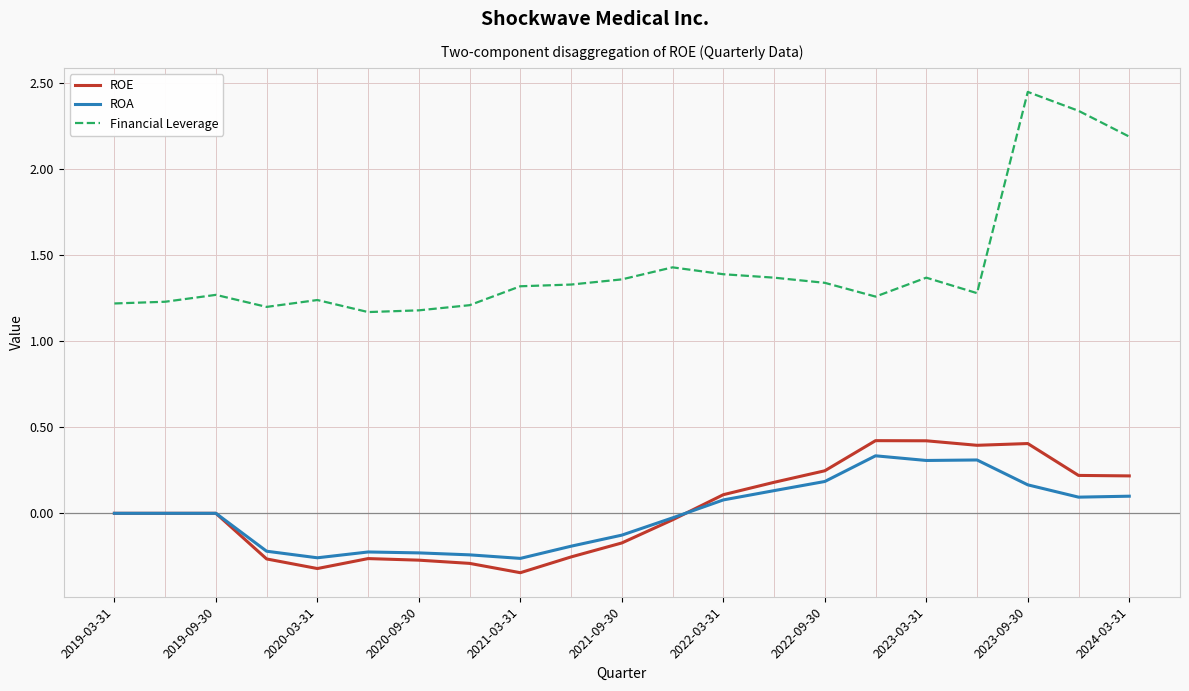

Which series has the largest total across all categories?

Financial Leverage